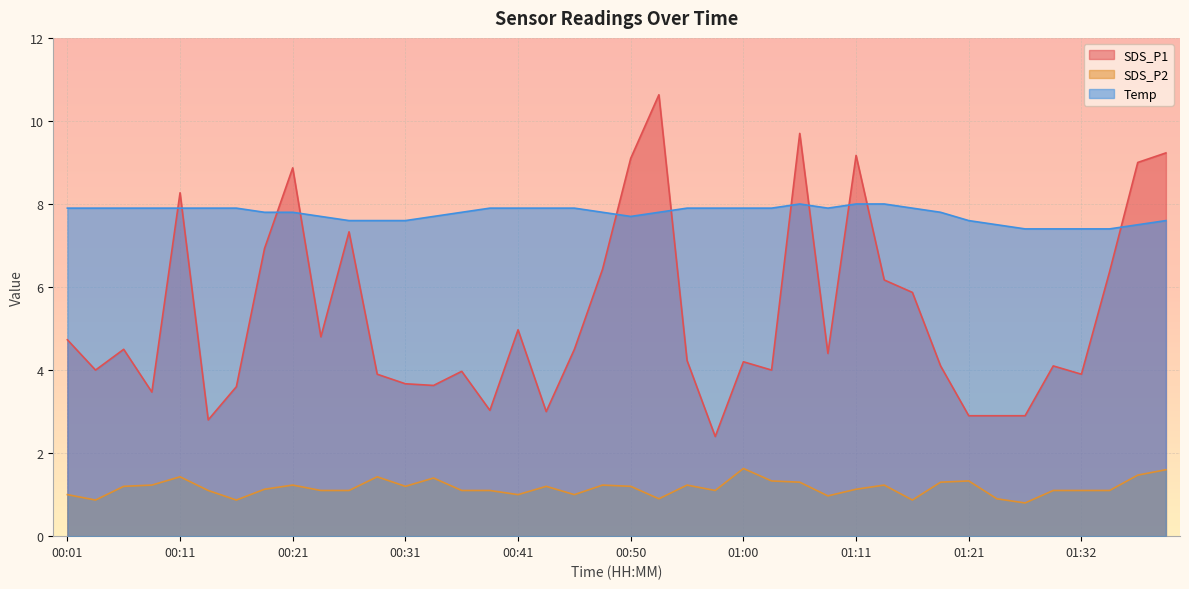

Reading left to right, transcribe all the data shown in this chart.

SDS_P1: 00:01=4.7	00:03=4.0	00:06=4.5	00:08=3.5	00:11=8.3	00:13=2.8	00:16=3.6	00:18=6.9	00:21=8.9	00:23=4.8	00:26=7.3	00:28=3.9	00:31=3.7	00:33=3.6	00:36=4.0	00:38=3.0	00:41=5.0	00:43=3.0	00:45=4.5	00:48=6.4	00:50=9.1	00:53=10.6	00:55=4.2	00:58=2.4	01:00=4.2	01:03=4.0	01:06=9.7	01:08=4.4	01:11=9.2	01:13=6.2	01:16=5.9	01:18=4.1	01:21=2.9	01:24=2.9	01:26=2.9	01:29=4.1	01:32=3.9	01:35=6.4	01:38=9.0	01:40=9.2
SDS_P2: 00:01=1.0	00:03=0.9	00:06=1.2	00:08=1.2	00:11=1.4	00:13=1.1	00:16=0.9	00:18=1.1	00:21=1.2	00:23=1.1	00:26=1.1	00:28=1.4	00:31=1.2	00:33=1.4	00:36=1.1	00:38=1.1	00:41=1.0	00:43=1.2	00:45=1.0	00:48=1.2	00:50=1.2	00:53=0.9	00:55=1.2	00:58=1.1	01:00=1.6	01:03=1.3	01:06=1.3	01:08=1.0	01:11=1.1	01:13=1.2	01:16=0.9	01:18=1.3	01:21=1.3	01:24=0.9	01:26=0.8	01:29=1.1	01:32=1.1	01:35=1.1	01:38=1.5	01:40=1.6
Temp: 00:01=7.9	00:03=7.9	00:06=7.9	00:08=7.9	00:11=7.9	00:13=7.9	00:16=7.9	00:18=7.8	00:21=7.8	00:23=7.7	00:26=7.6	00:28=7.6	00:31=7.6	00:33=7.7	00:36=7.8	00:38=7.9	00:41=7.9	00:43=7.9	00:45=7.9	00:48=7.8	00:50=7.7	00:53=7.8	00:55=7.9	00:58=7.9	01:00=7.9	01:03=7.9	01:06=8.0	01:08=7.9	01:11=8.0	01:13=8.0	01:16=7.9	01:18=7.8	01:21=7.6	01:24=7.5	01:26=7.4	01:29=7.4	01:32=7.4	01:35=7.4	01:38=7.5	01:40=7.6